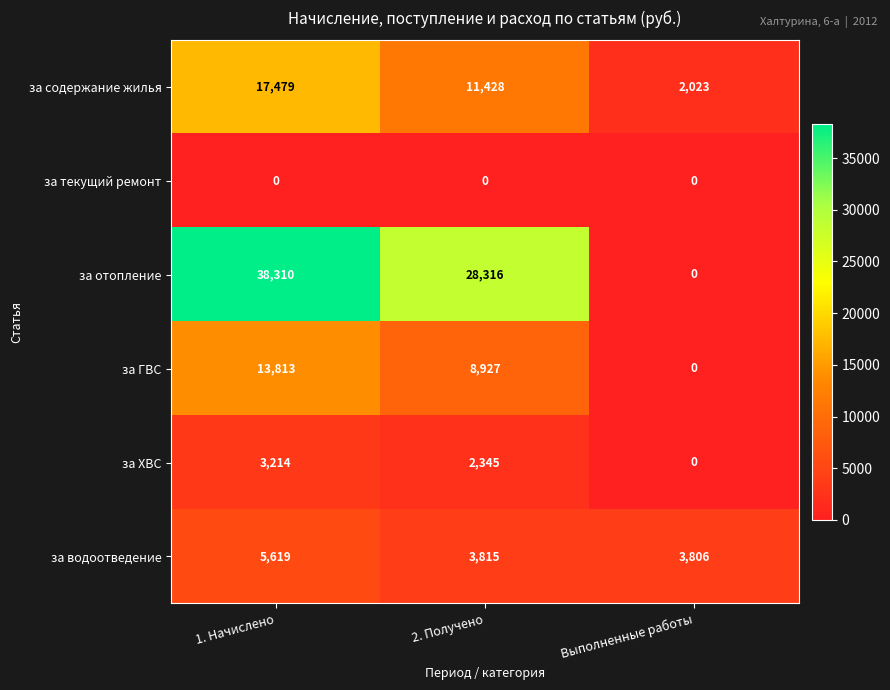

Is it true that за отопление equals 28316 at 2. Получено?

True